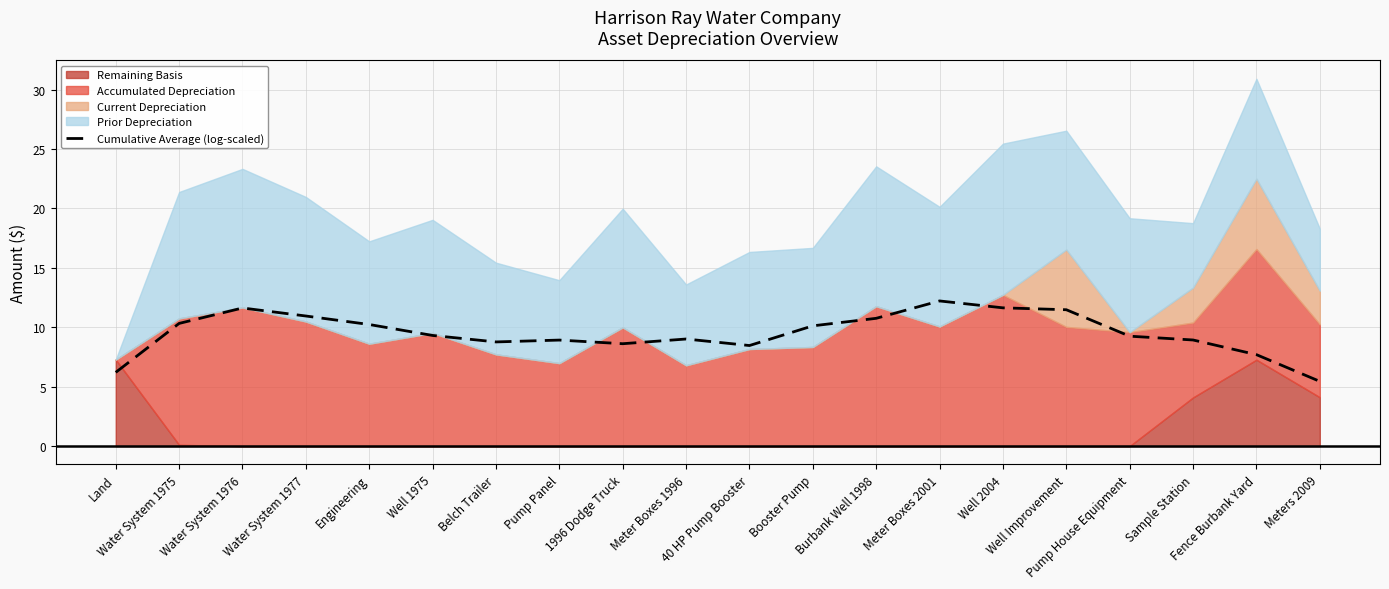

What is the smallest value displayed?

5.4